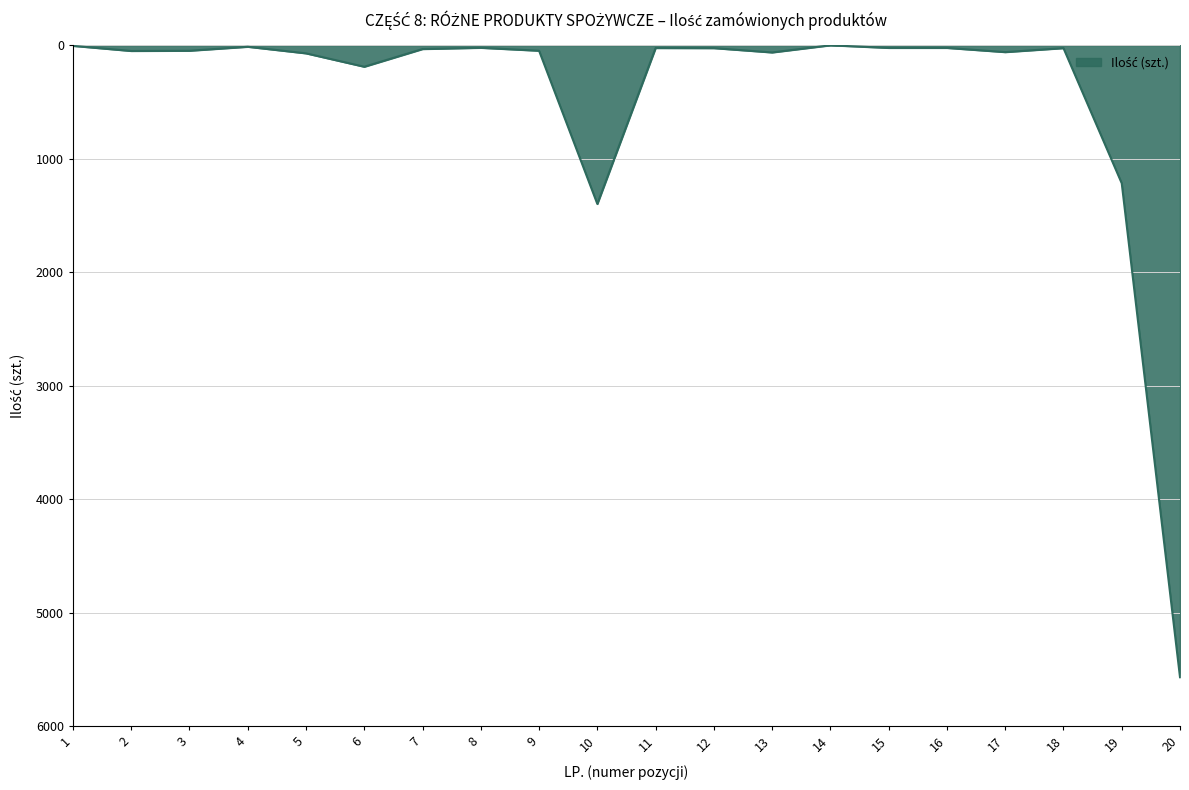

What is the greatest value displayed?

5570